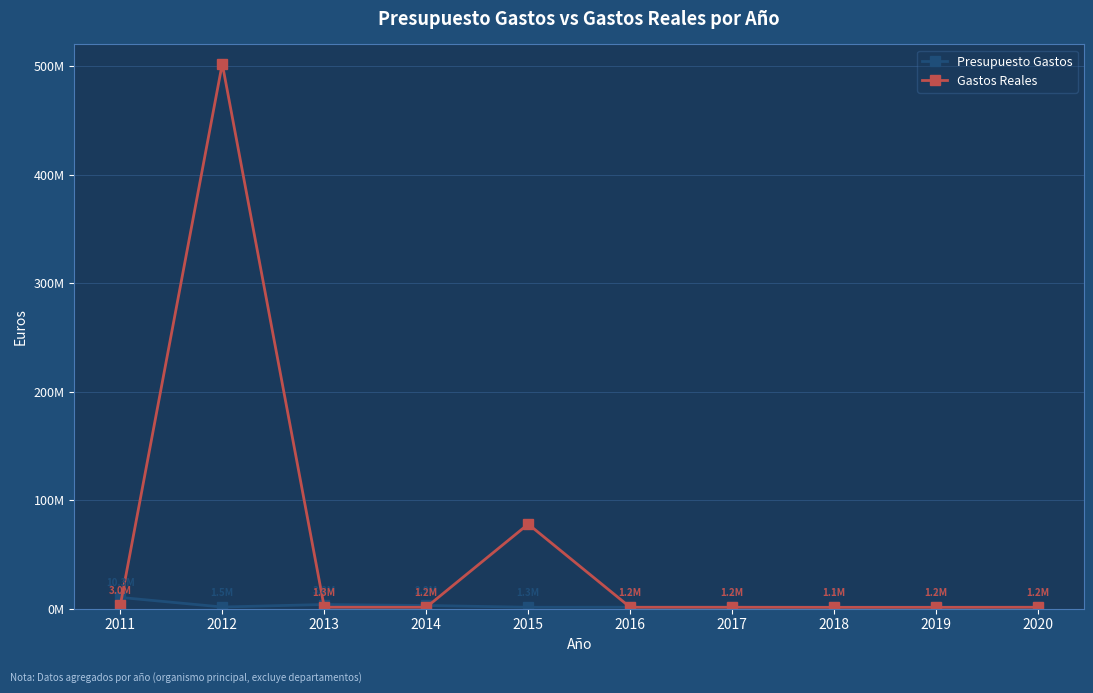

Rank the series at 2016 from highest to lowest value.

Presupuesto Gastos, Gastos Reales